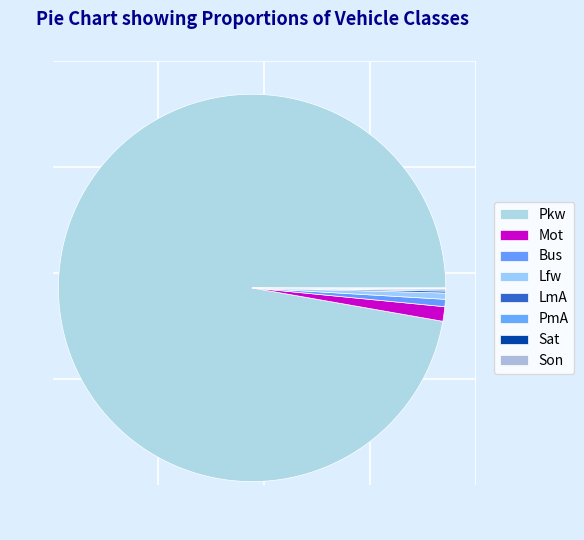

Does Lfw represent more than half of the total?

No